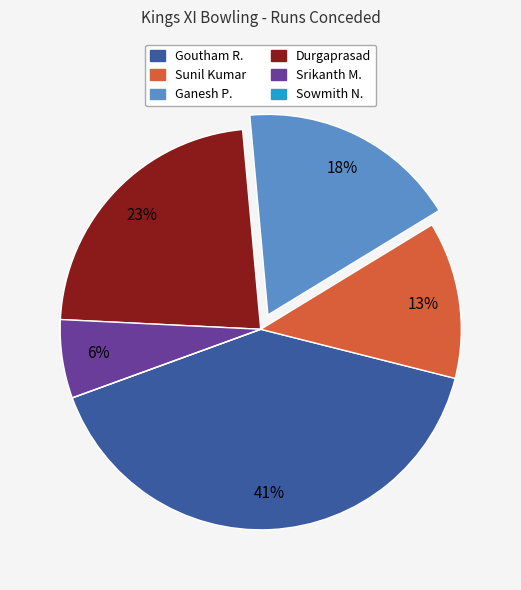

Does any single category account for the majority?

No